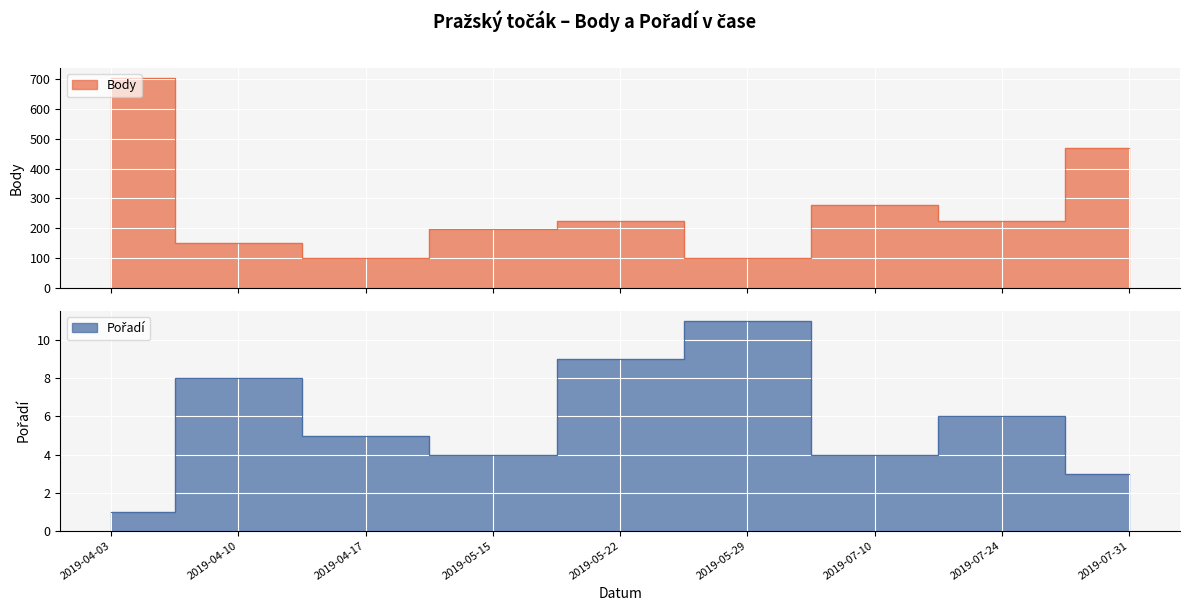

In Pořadí, how many points are higher than both neighbors (excluding endpoints)?

3